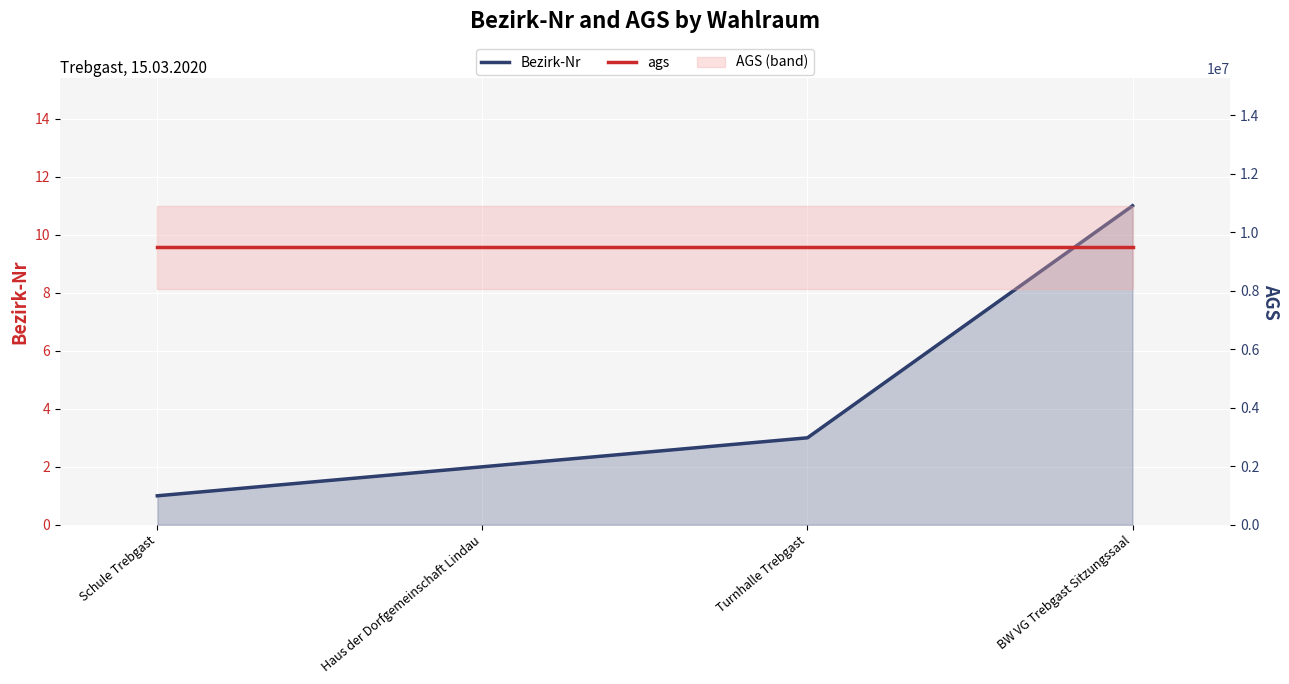

Rank the categories by Bezirk-Nr value from lowest to highest.

Schule Trebgast, Haus der Dorfgemeinschaft Lindau, Turnhalle Trebgast, BW VG Trebgast Sitzungssaal